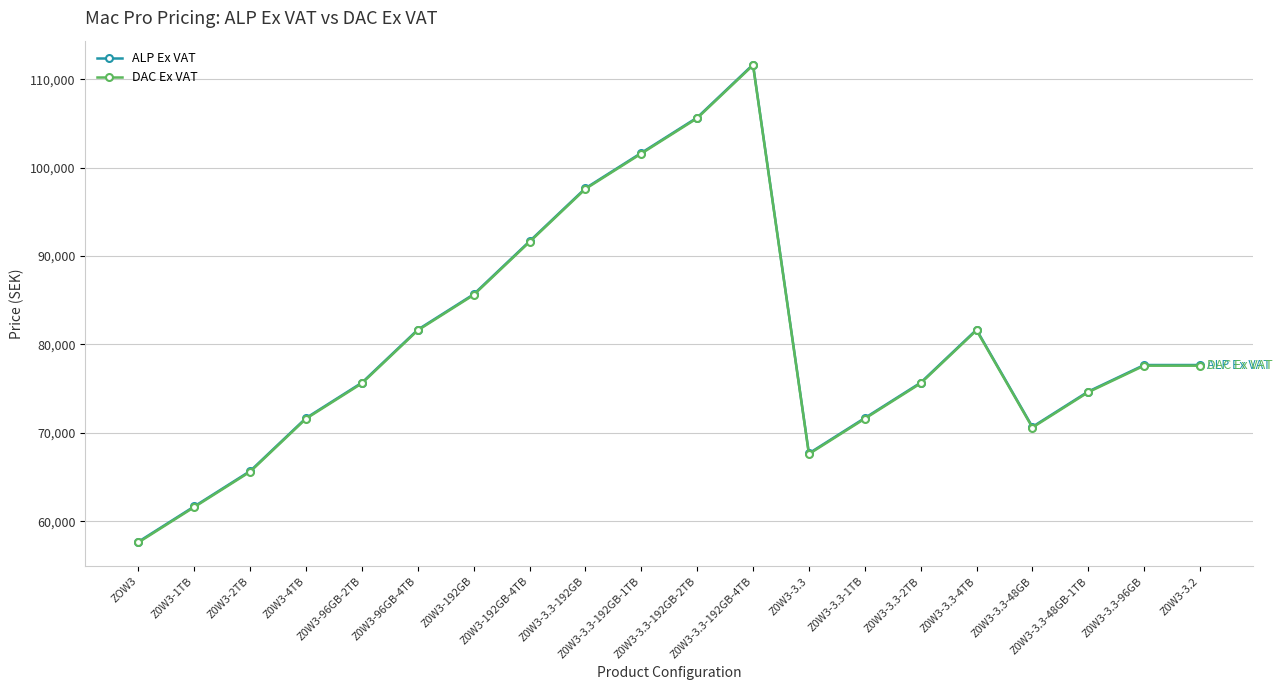

What is the difference between the second highest and second lowest values in the DAC Ex VAT series?

44000.0